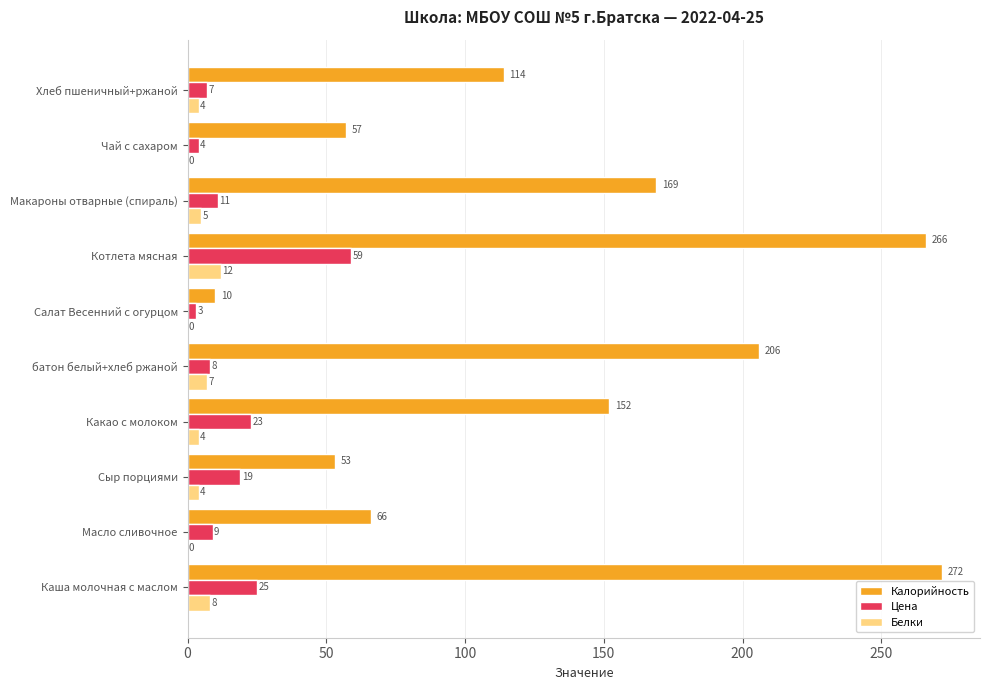

What is the sum of the Цена values at Макароны отварные (спираль) and Хлеб пшеничный+ржаной?

18